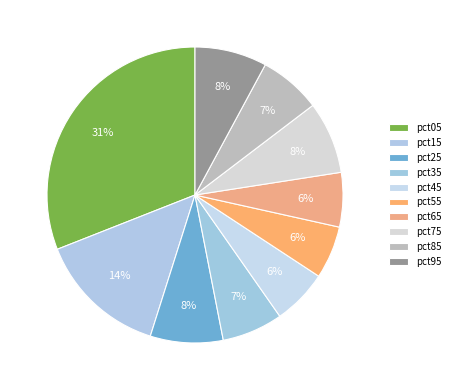

What is the change in value from pct35 to pct45?

-0.1